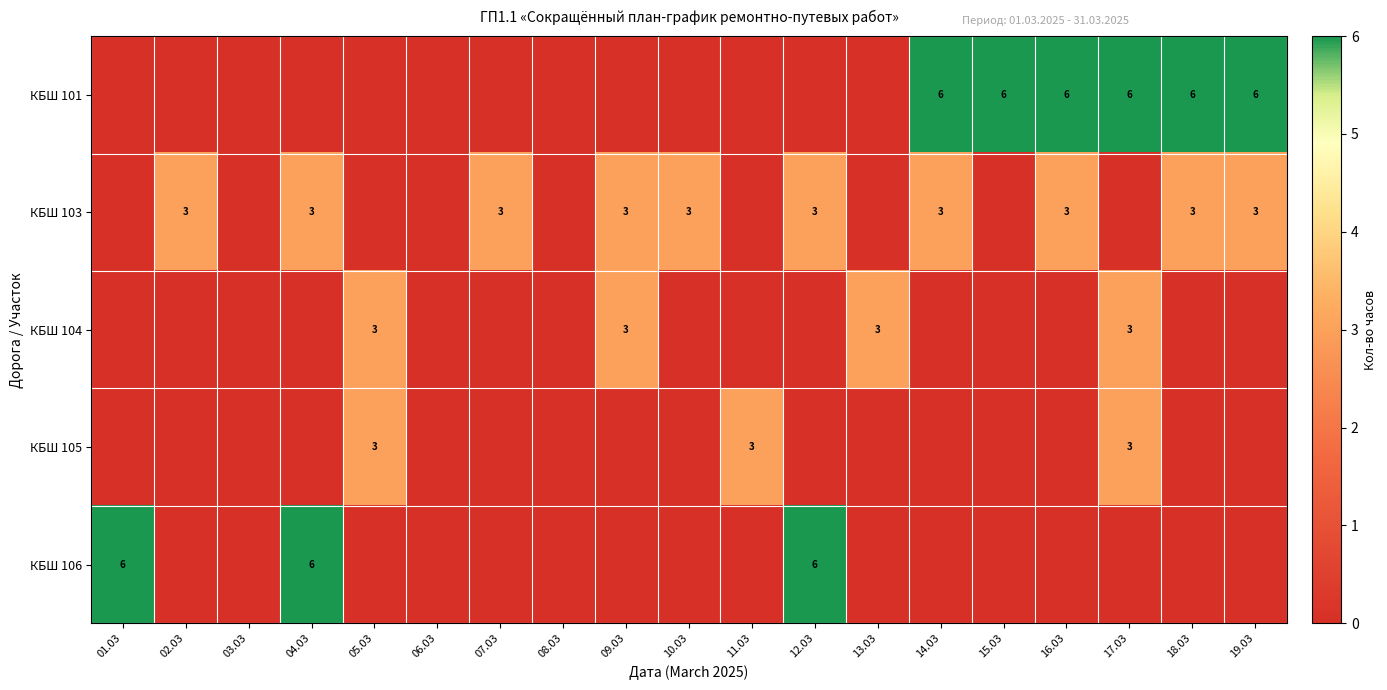

Is it true that КБШ 103 equals 2 at 09.03?

False